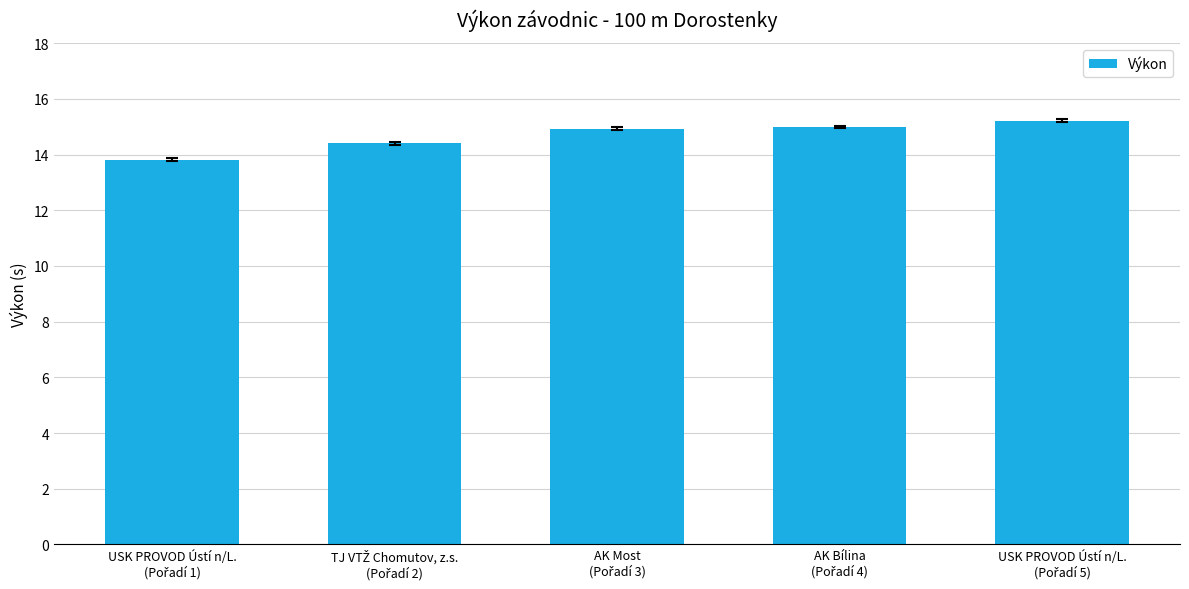

What is the difference between the maximum and minimum values?

1.4